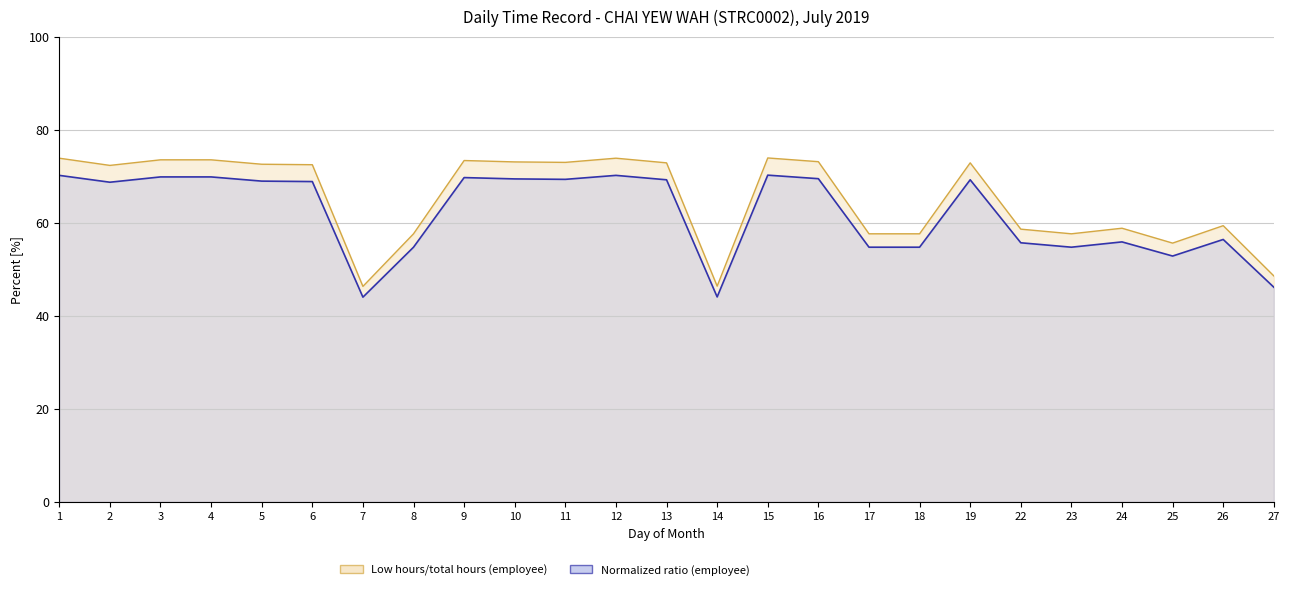

Which series has the largest total across all categories?

Low hours/total hours (employee)